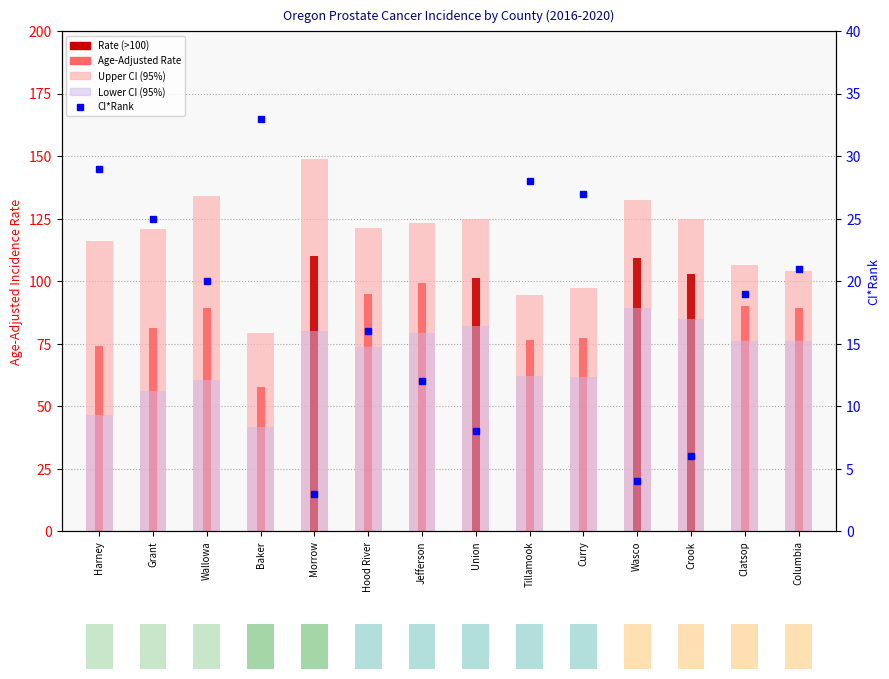

Which series has the largest total across all categories?

Upper CI (95%)